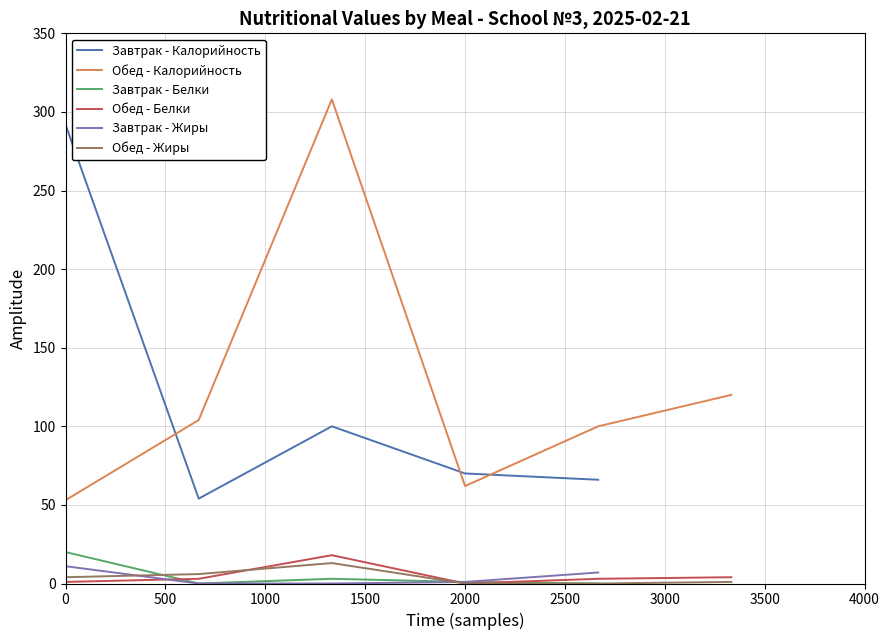

What is the greatest value displayed?

308.0